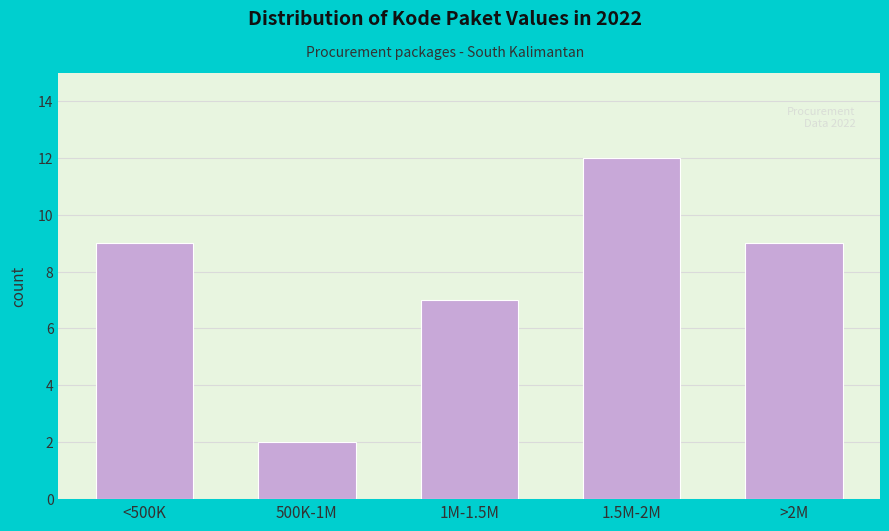

Reading right to left, extract all data points from this chart.

9	12	7	2	9